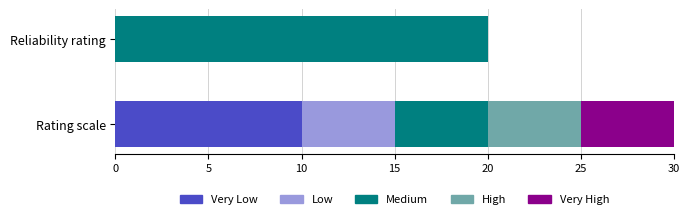

At which category is the sum across all series the highest?

Rating scale